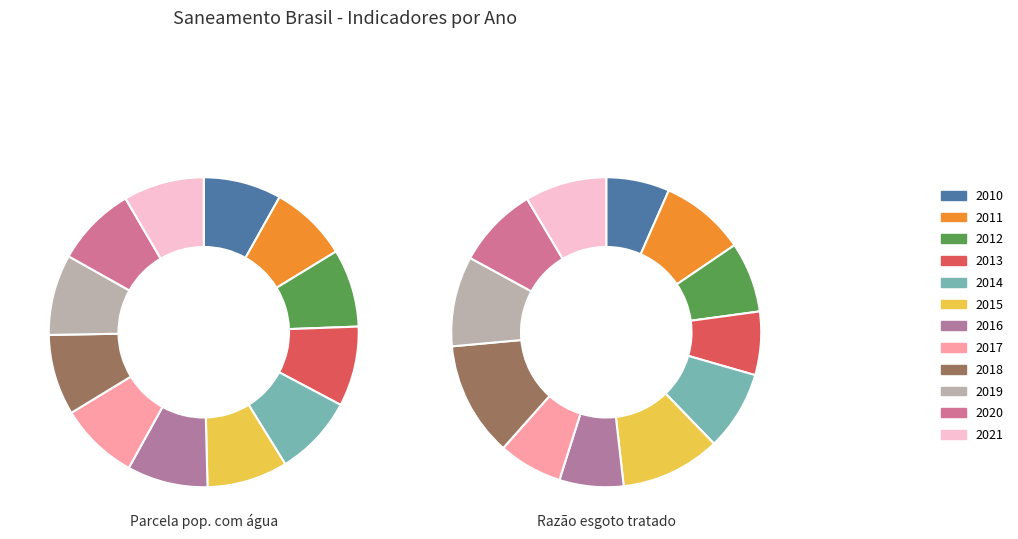

To the nearest percent, what is the combined percentage of 2018 and 2021?

17%